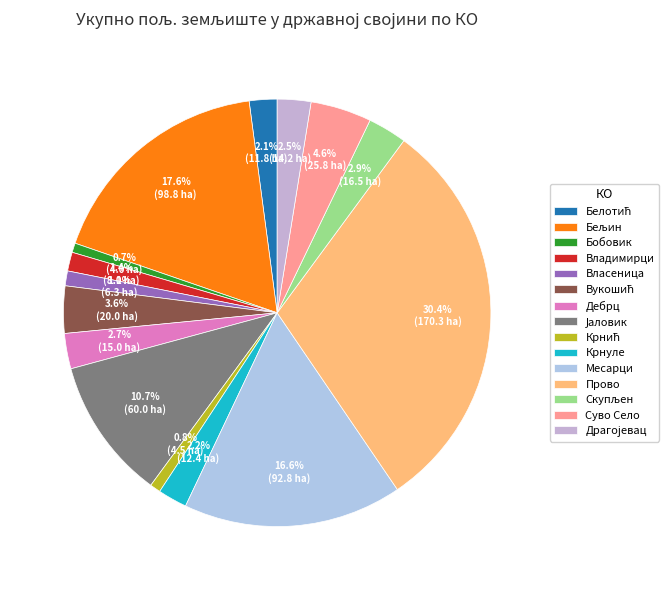

To the nearest percent, what is the difference between the largest and smallest slice percentages?

30%